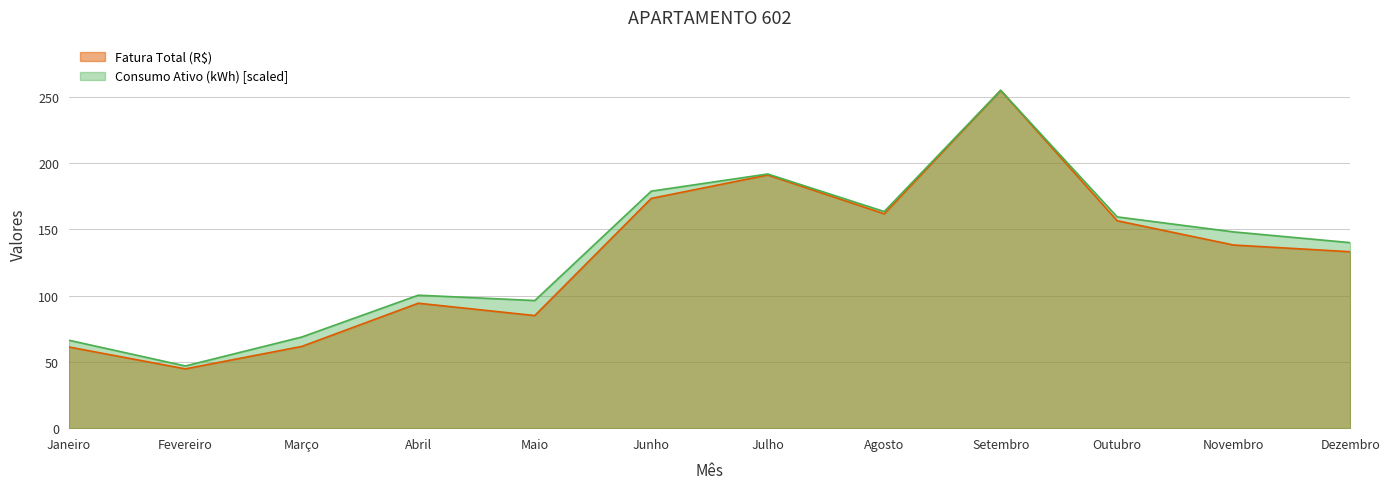

Where is the first local maximum for Consumo Ativo (kWh)?

Abril